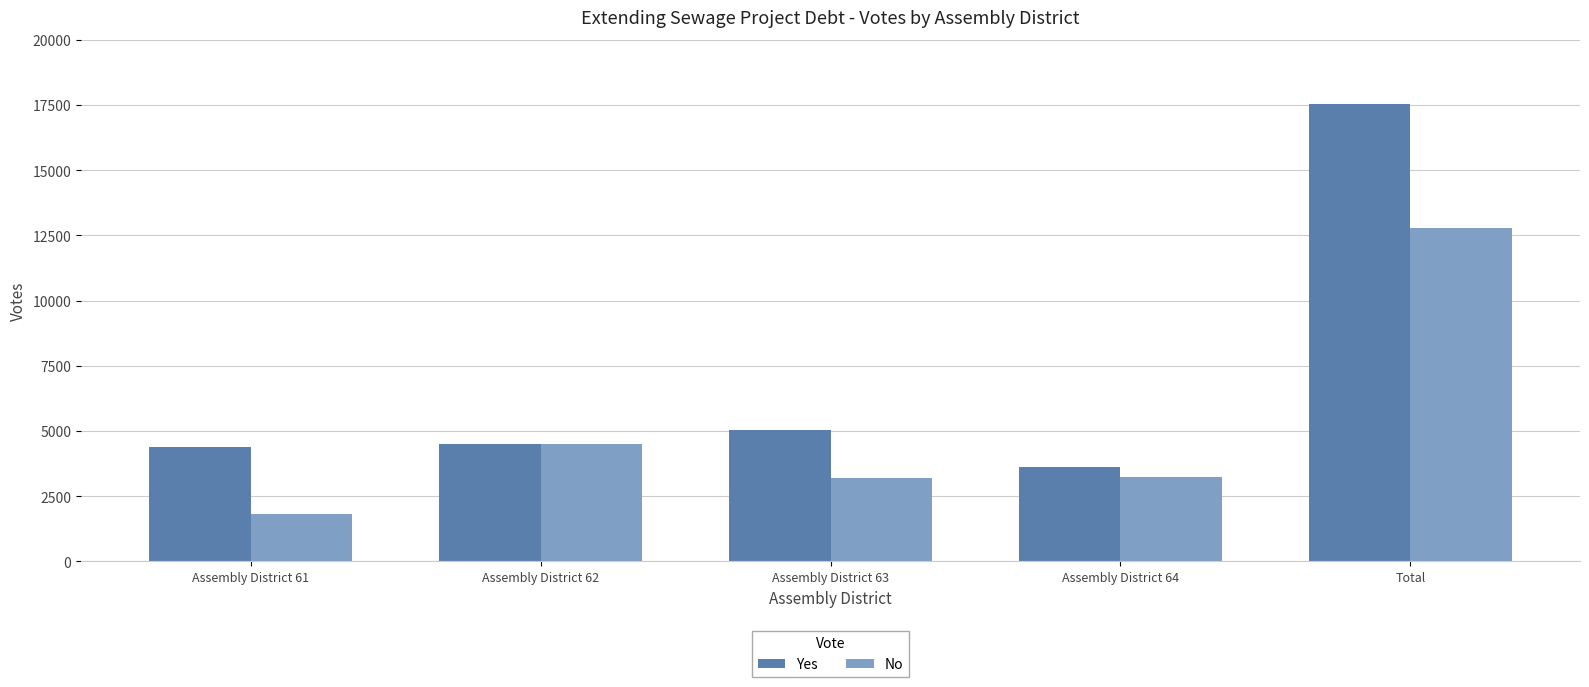

What is the difference between the highest and lowest values at Assembly District 61?

2554